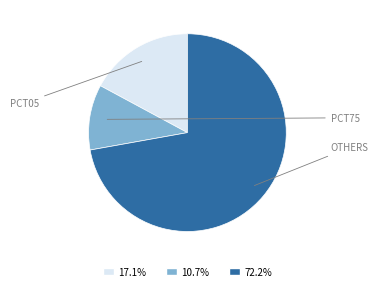

Does any single category account for the majority?

Yes